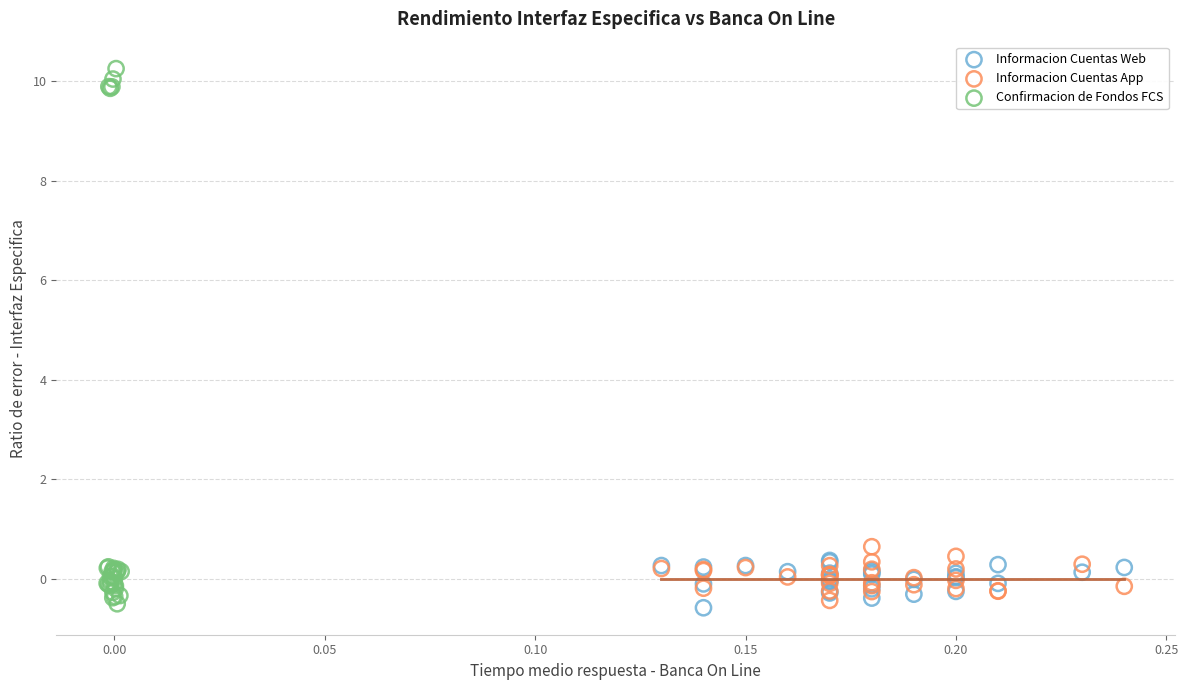

Which series has the largest Y range (max minus min)?

Confirmacion de Fondos FCS